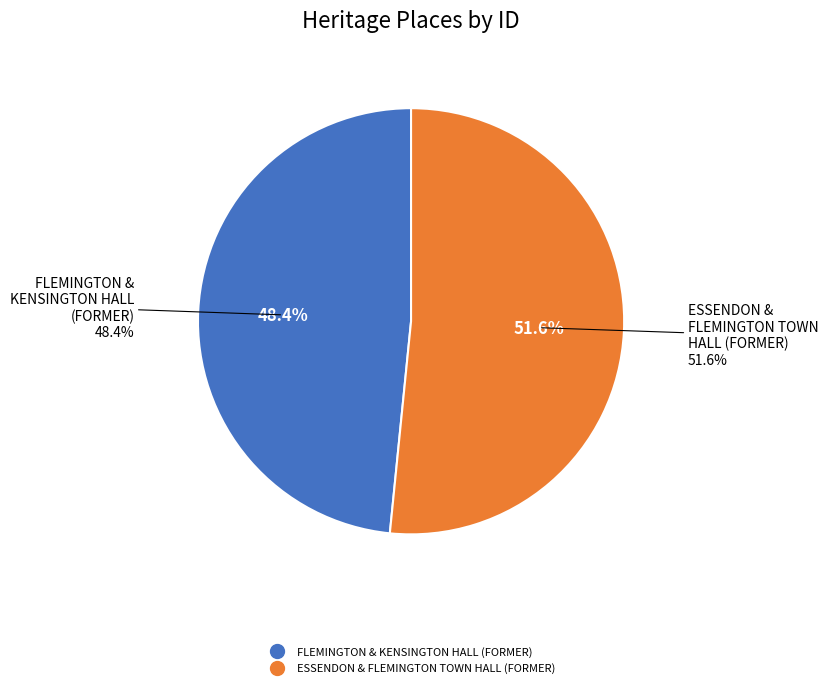

Between FLEMINGTON & KENSINGTON HALL (FORMER) and ESSENDON & FLEMINGTON TOWN HALL (FORMER), which is larger?

ESSENDON & FLEMINGTON TOWN HALL (FORMER)